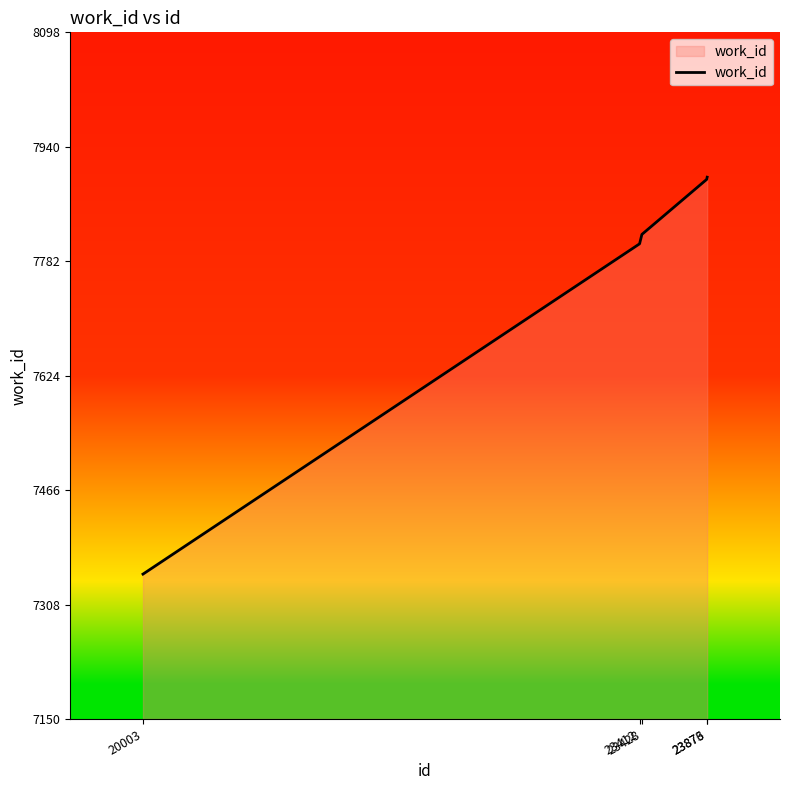

What is the difference between the maximum and minimum values?

548